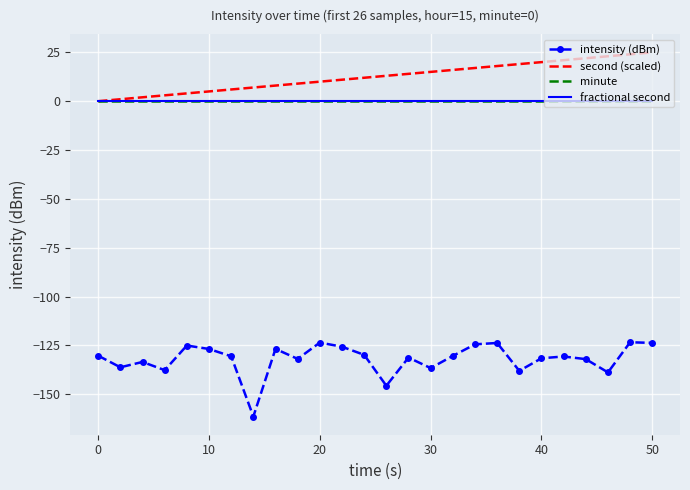

Reading left to right, what are all the values shown in this chart?

intensity (dBm): -130.3	-136.2	-133.5	-137.7	-125.1	-126.9	-130.6	-161.4	-126.8	-131.9	-123.6	-125.7	-129.9	-145.7	-131.3	-136.6	-130.4	-124.5	-123.8	-138.1	-131.6	-130.7	-132.1	-138.8	-123.4	-123.7
second (scaled): 0.0	1.0	2.0	3.0	4.0	5.0	6.0	7.0	8.0	9.0	10.0	11.0	12.0	13.0	14.0	15.0	16.0	17.0	18.0	19.0	20.0	21.0	22.0	23.0	24.0	25.0
minute: 0.0	0.0	0.0	0.0	0.0	0.0	0.0	0.0	0.0	0.0	0.0	0.0	0.0	0.0	0.0	0.0	0.0	0.0	0.0	0.0	0.0	0.0	0.0	0.0	0.0	0.0
fractional second: 0.0	0.0	0.0	0.0	0.0	0.0	0.0	0.0	0.0	0.0	0.0	0.0	0.0	0.0	0.0	0.0	0.0	0.0	0.0	0.0	0.0	0.0	0.0	0.0	0.0	0.0